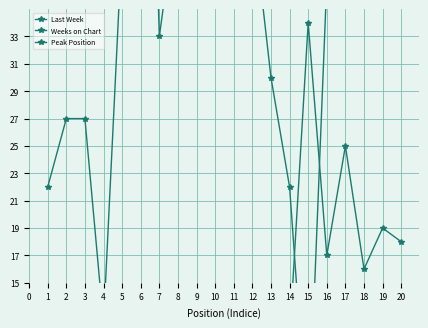

How many series are shown in this chart?

3